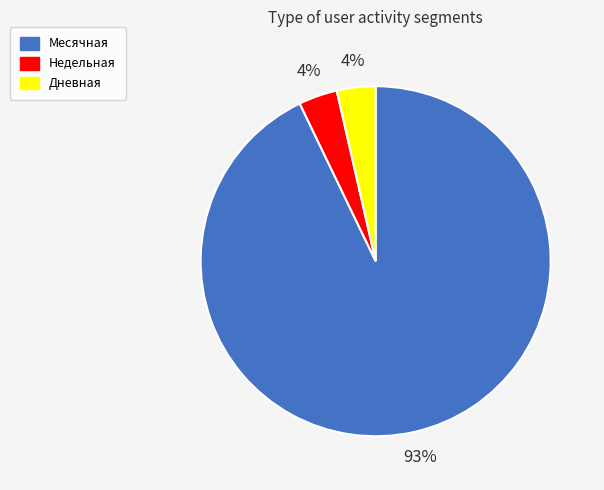

To the nearest percent, what percentage of the pie is Дневная?

4%